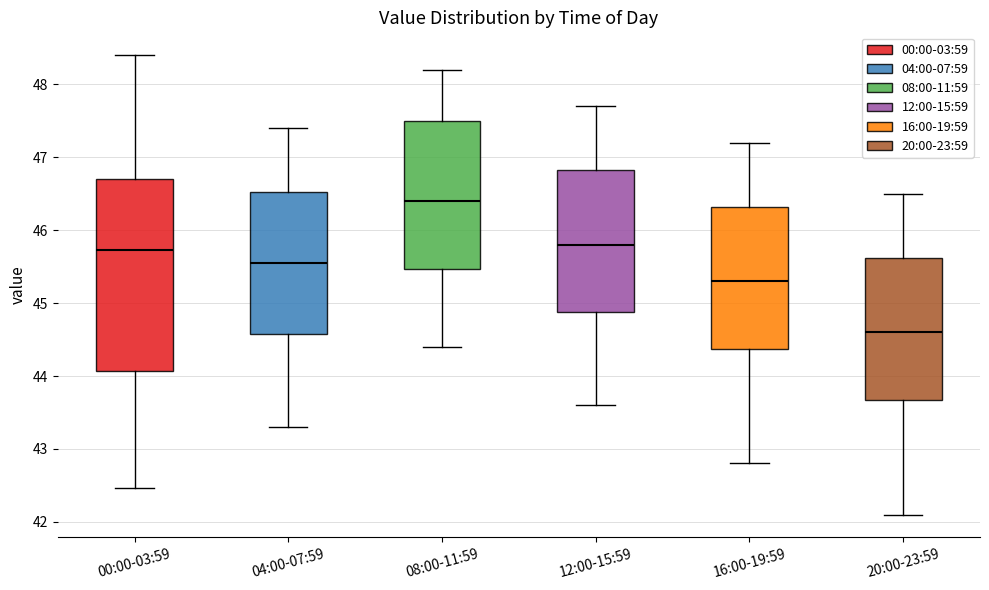

Which box has the lowest median line?

20:00-23:59